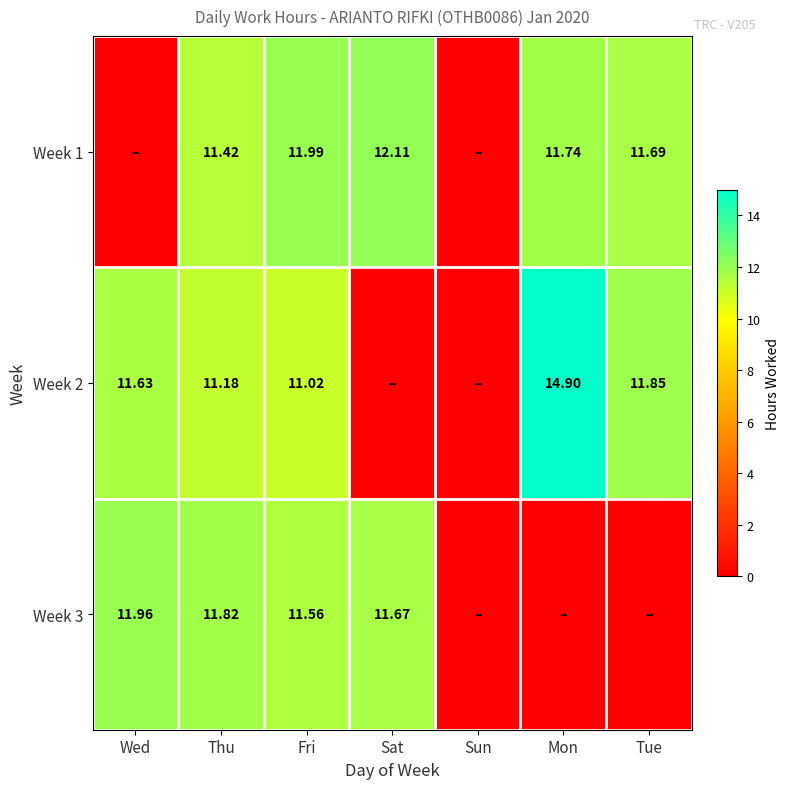

Is it true that Week 2 equals 14.9 at Mon?

True